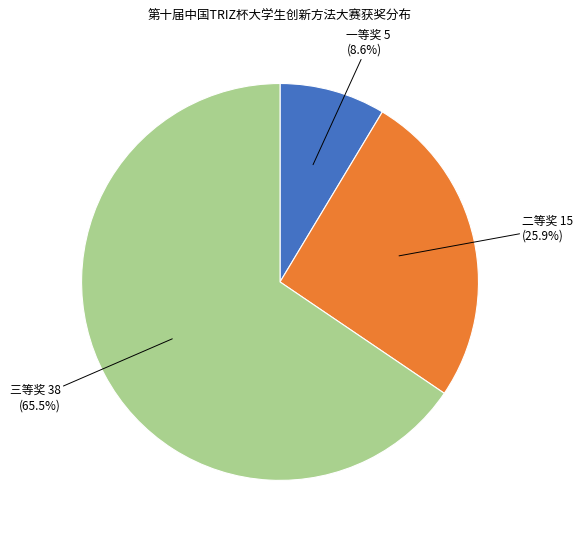

The 二等奖 slice represents 31% of the pie. True or false?

False